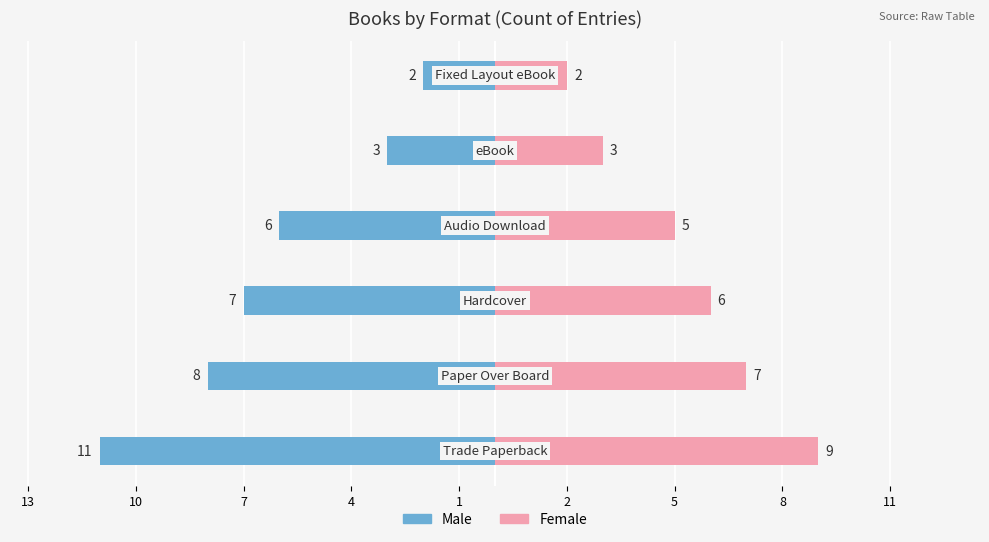

Reading left to right, what are all the values shown in this chart?

Male: -11	-8	-7	-6	-3	-2
Female: 9	7	6	5	3	2